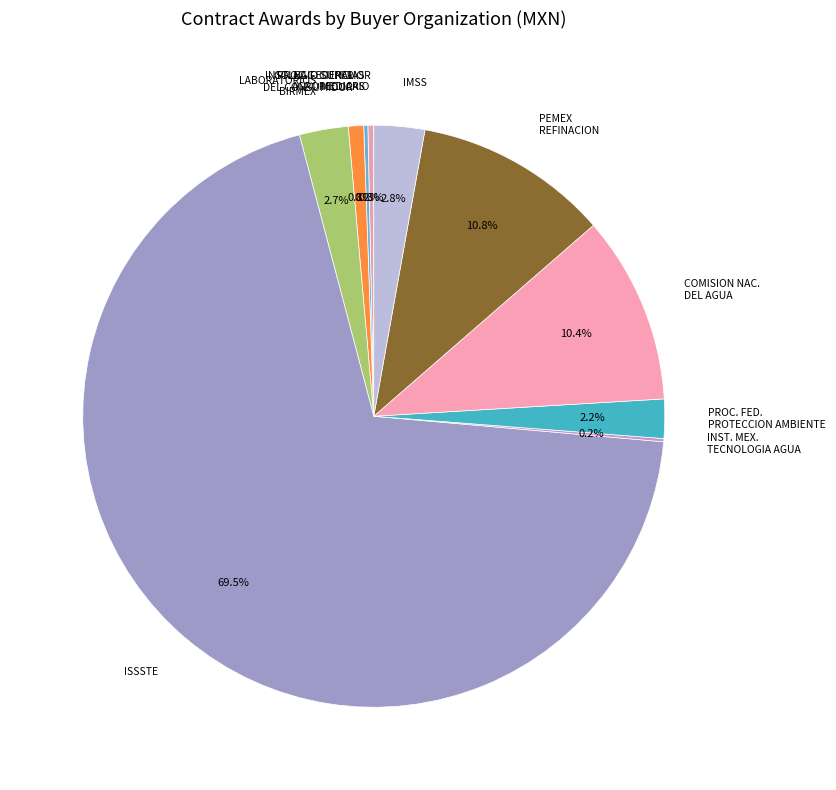

What percentage do IMSS and COLEGIO SUPERIOR AGROPECUARIO together represent?

3.1%